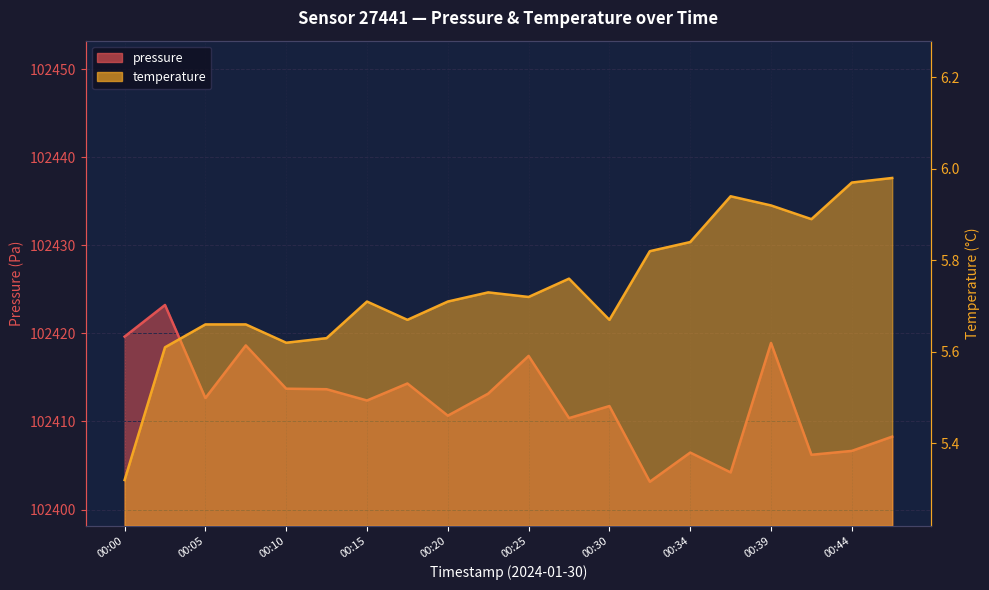

How many series are shown in this chart?

2